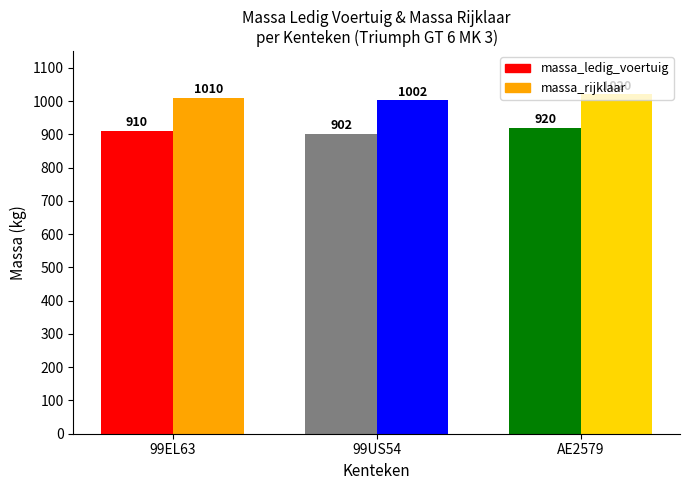

At which category is the sum across all series the highest?

AE2579